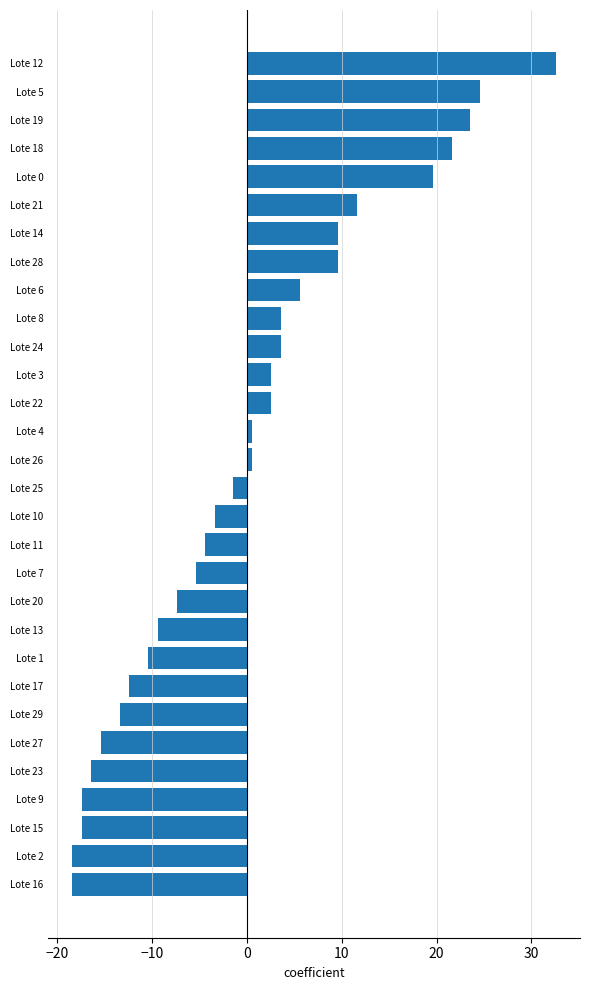

What is the change in value from Lote 18 to Lote 10?

-25.0